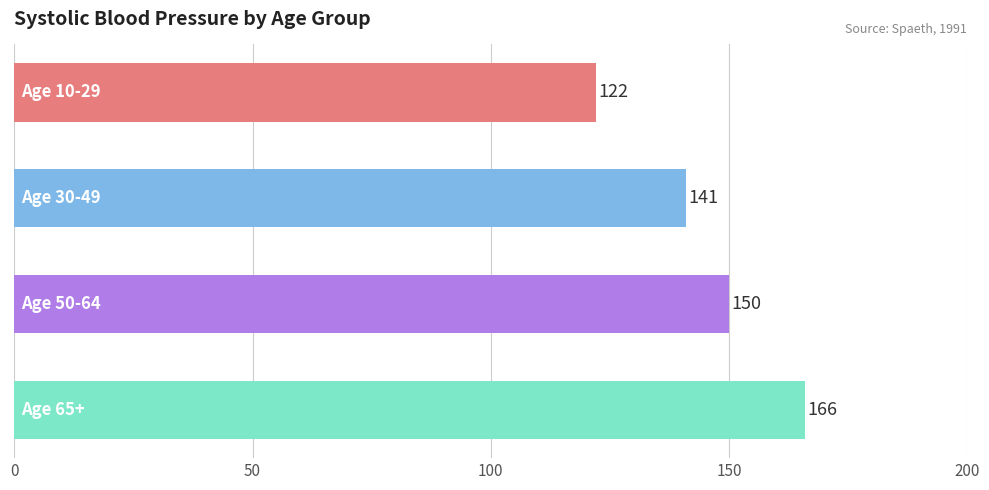

Are the bars horizontal?

Yes